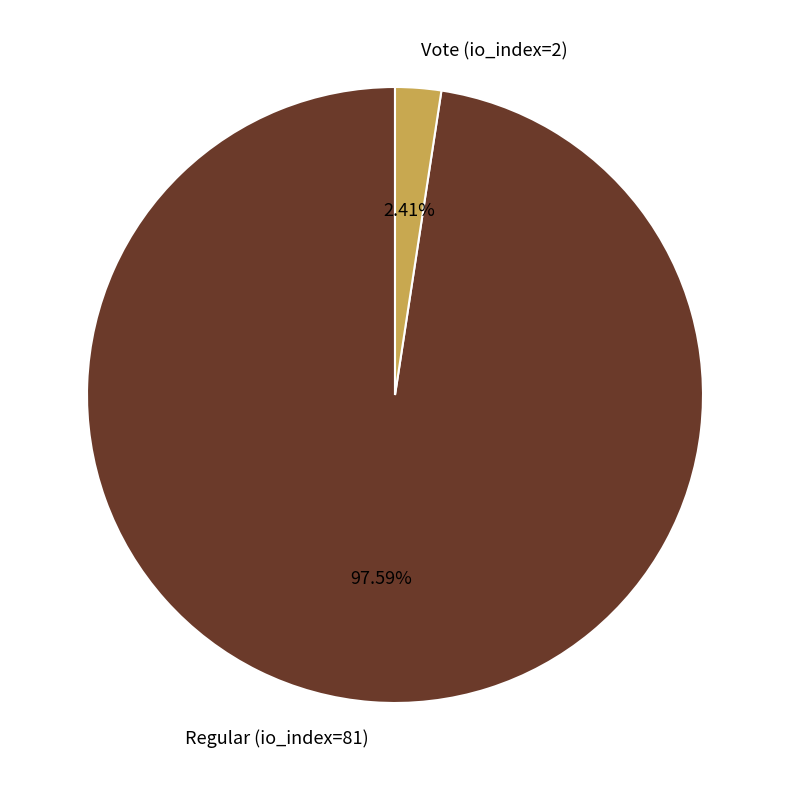

How many slices are in this pie chart?

2